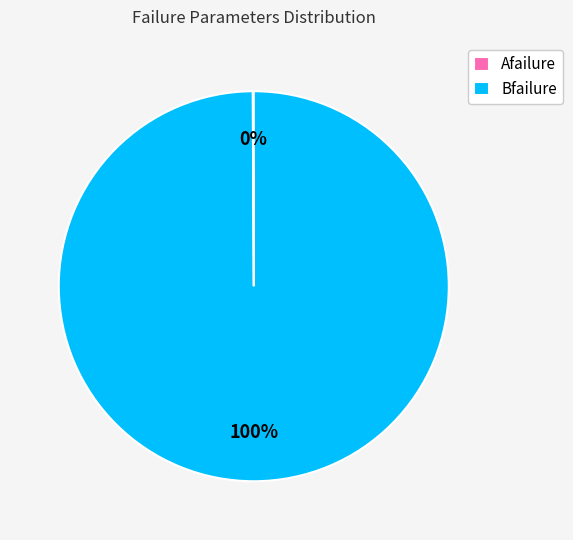

Which category accounts for the majority?

Bfailure